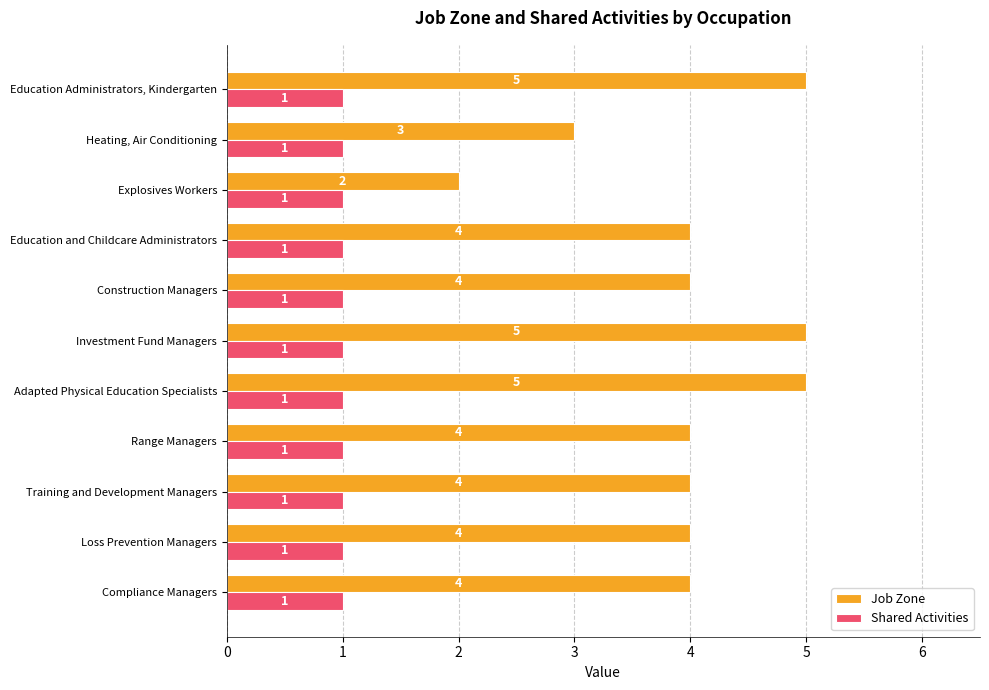

True or false: Job Zone has a value of 5 at Adapted Physical Education Specialists.

True